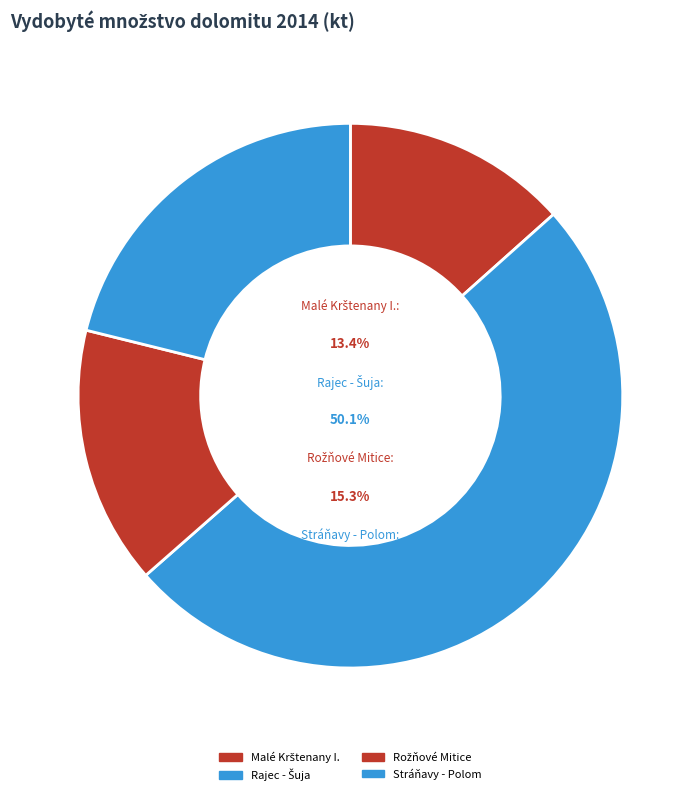

How much of the chart is everything except Malé Krštenany I.?

86.6%